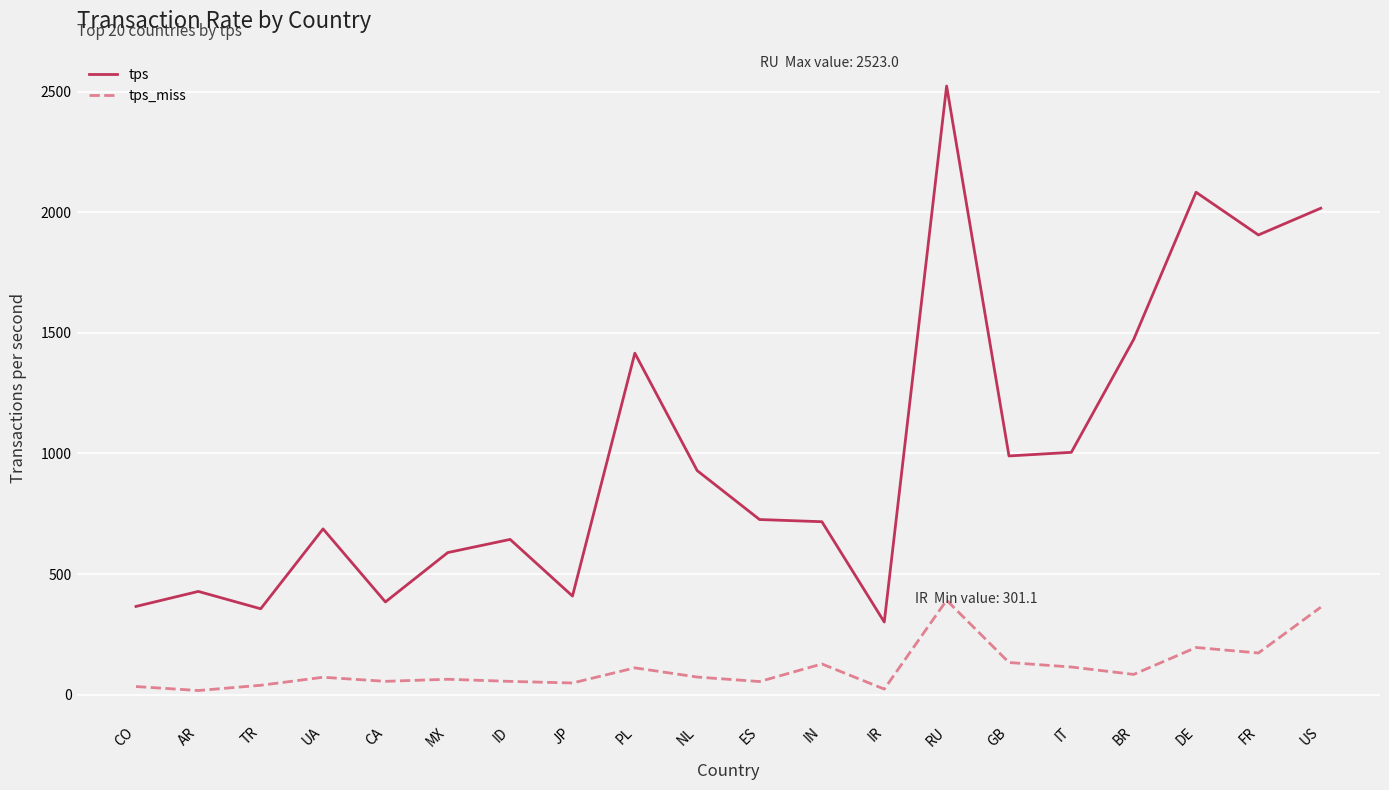

What value does the tps series have at IN?

716.9